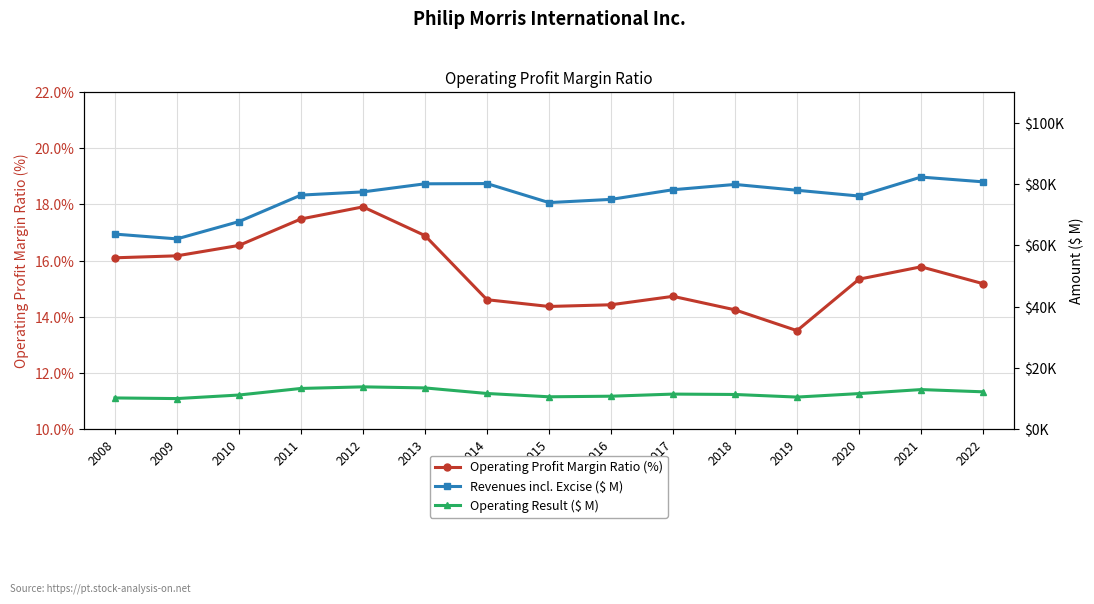

Does the chart display data point markers on the line(s)?

Yes